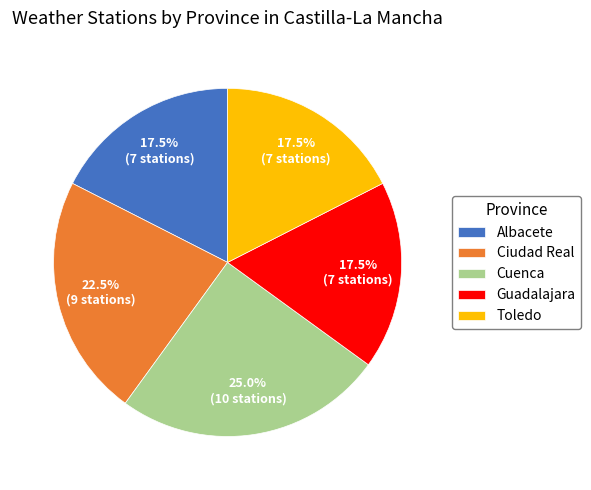

What portion of the pie excludes Toledo?

82.5%